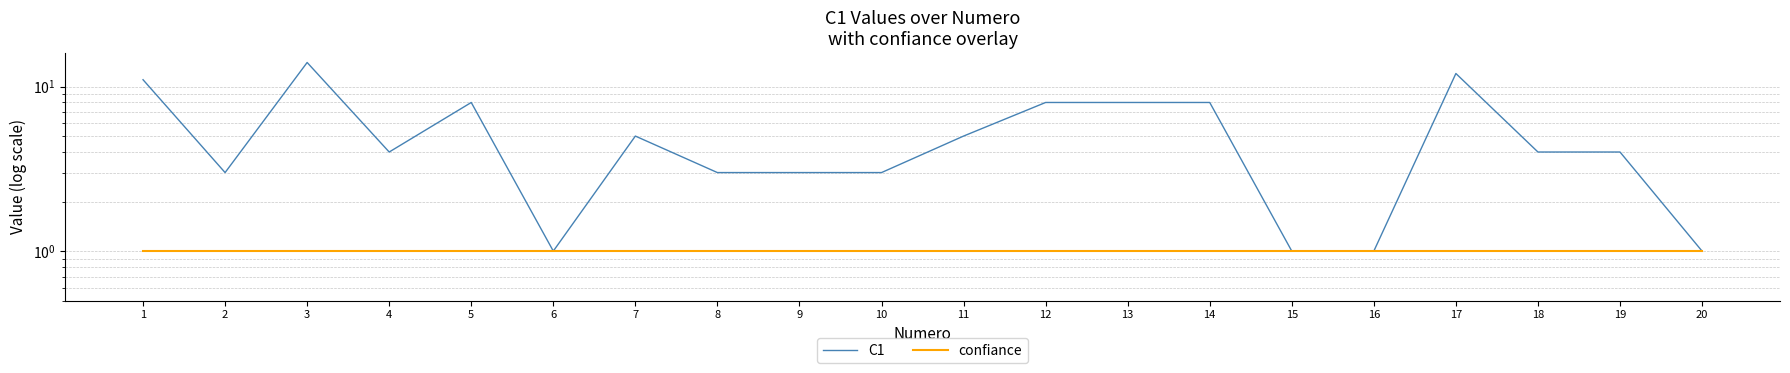

What is the average value of the C1 series?

5